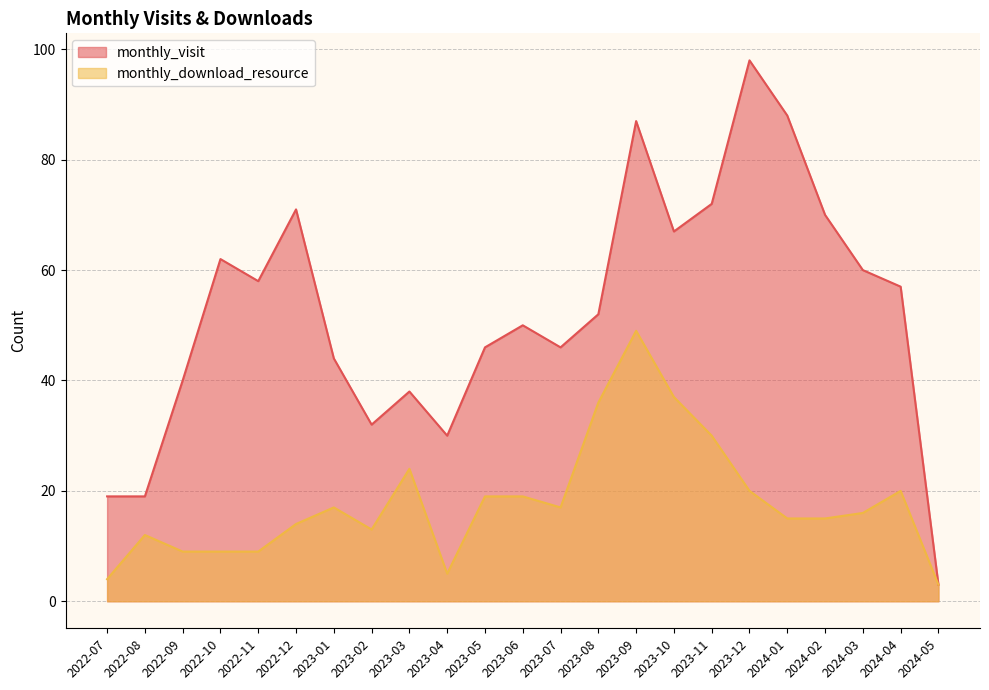

What is the difference between the maximum and minimum values in the monthly_visit series?

95